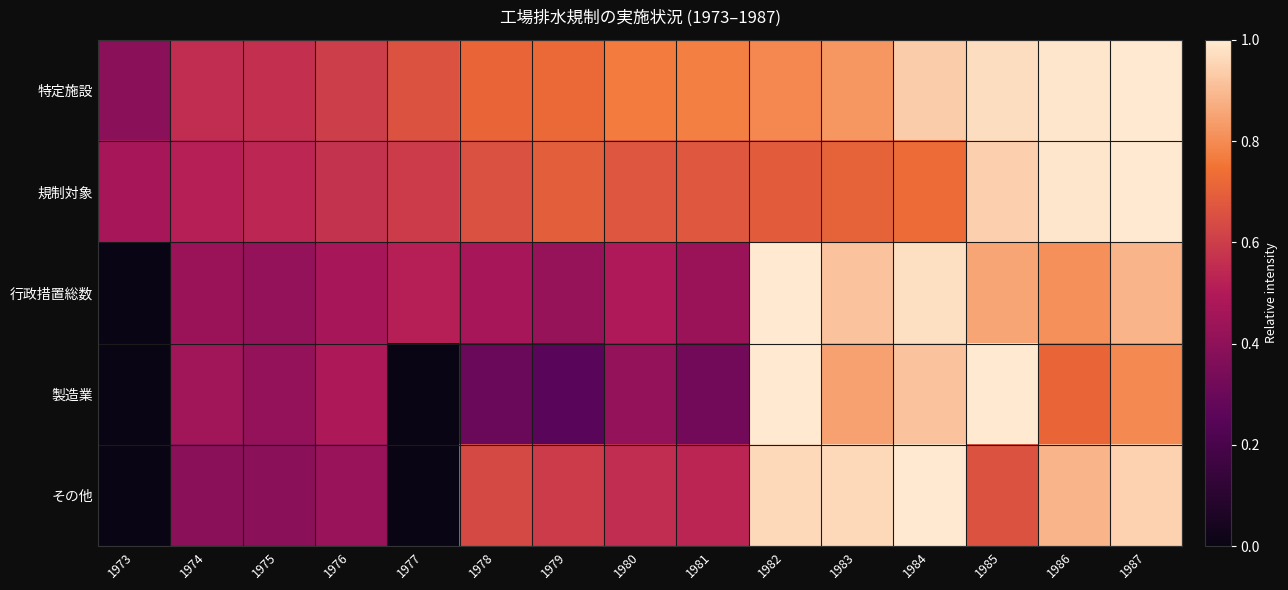

Reading right to left, what are all the values shown in this chart?

特定施設: 1987=1.0	1986=1.0	1985=1.0	1984=0.9	1983=0.8	1982=0.8	1981=0.8	1980=0.8	1979=0.7	1978=0.7	1977=0.7	1976=0.6	1975=0.6	1974=0.6	1973=0.4
規制対象: 1987=1.0	1986=1.0	1985=0.9	1984=0.7	1983=0.7	1982=0.7	1981=0.7	1980=0.7	1979=0.7	1978=0.7	1977=0.6	1976=0.6	1975=0.5	1974=0.5	1973=0.5
行政措置総数: 1987=0.9	1986=0.8	1985=0.9	1984=1.0	1983=0.9	1982=1.0	1981=0.4	1980=0.5	1979=0.4	1978=0.5	1977=0.5	1976=0.5	1975=0.4	1974=0.4	1973=0.0
製造業: 1987=0.8	1986=0.7	1985=1.0	1984=0.9	1983=0.8	1982=1.0	1981=0.3	1980=0.4	1979=0.2	1978=0.3	1977=0.0	1976=0.5	1975=0.4	1974=0.5	1973=0.0
その他: 1987=0.9	1986=0.9	1985=0.7	1984=1.0	1983=1.0	1982=1.0	1981=0.5	1980=0.6	1979=0.6	1978=0.6	1977=0.0	1976=0.4	1975=0.4	1974=0.4	1973=0.0